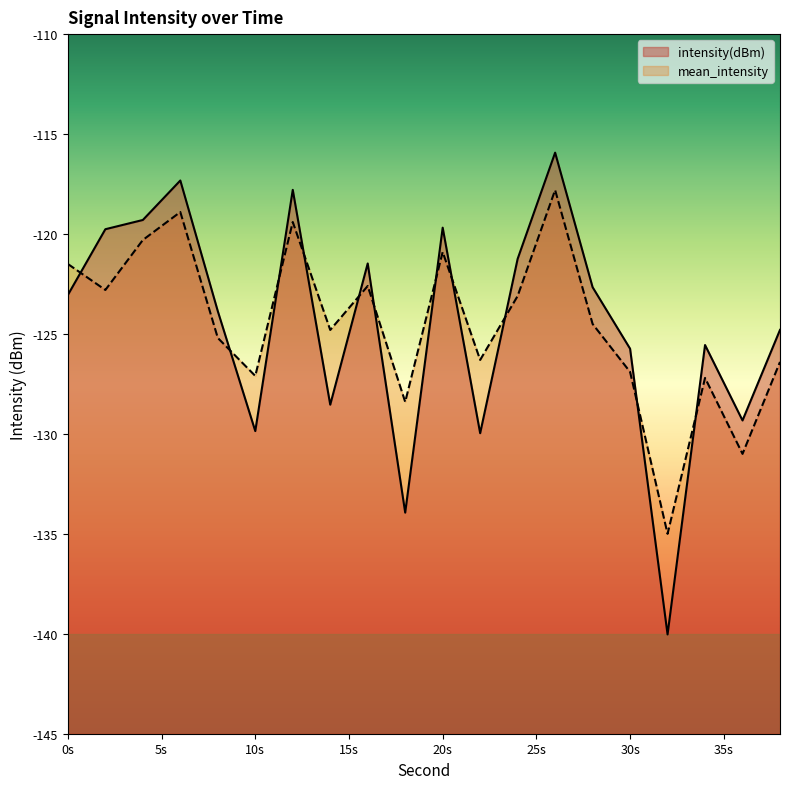

List the series in order of their overall mean, lowest first.

mean_intensity, intensity(dBm)